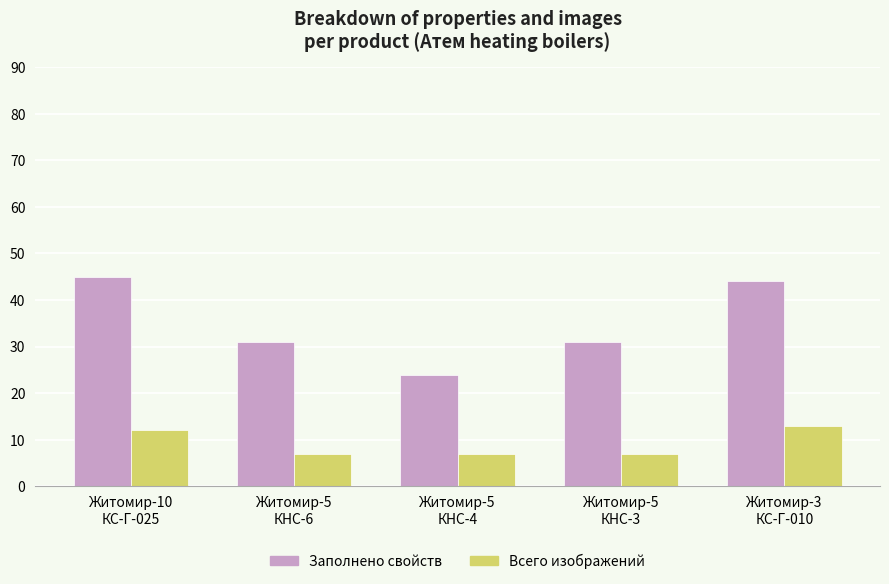

What value does the Заполнено свойств series have at Житомир-5
КНС-6, to the nearest 5?

30